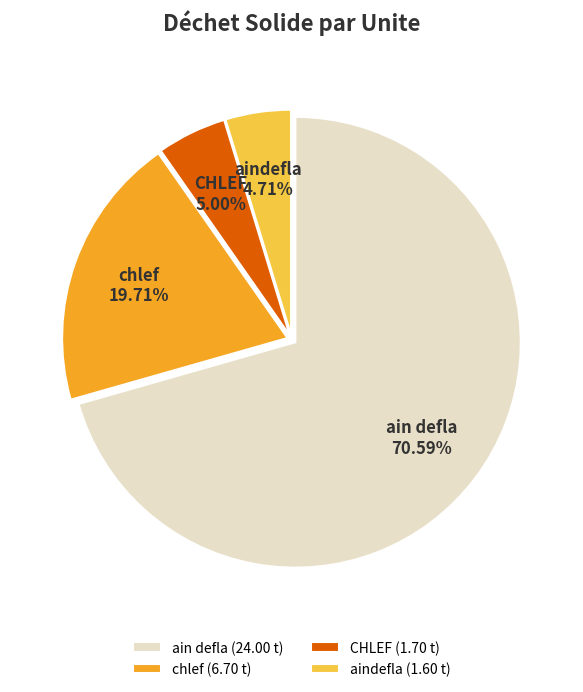

How many slices are in this pie chart?

4